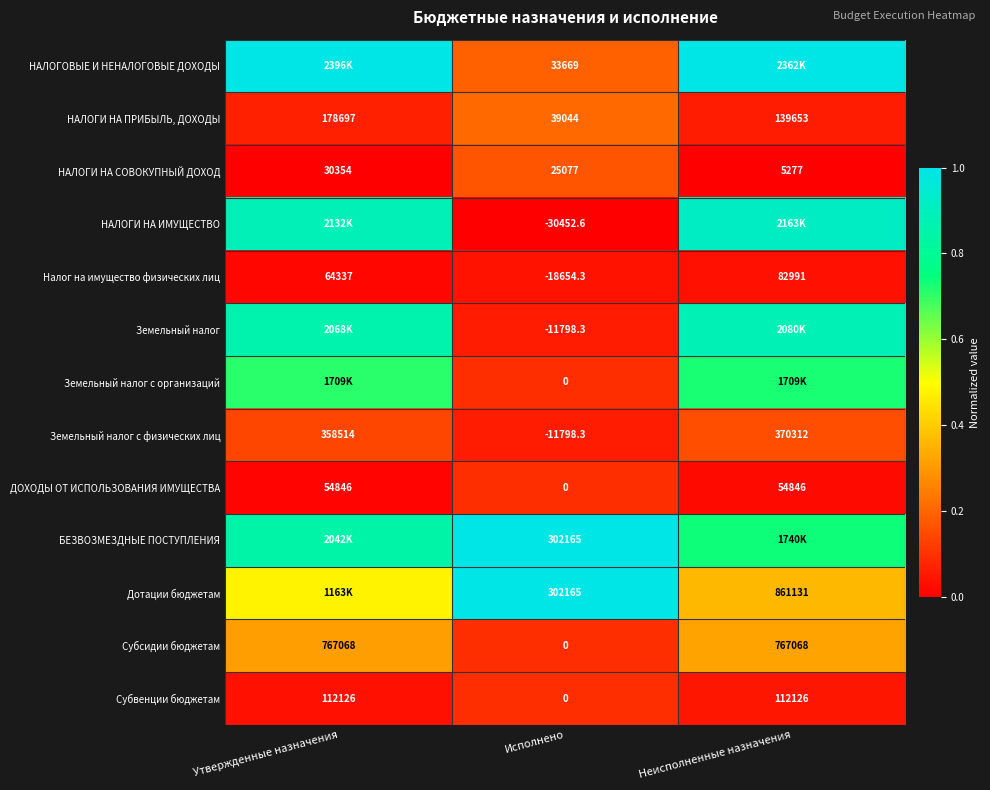

Is the value of Налог на имущество физических лиц at Утвержденные назначения greater than the value of Земельный налог at Исполнено?

Yes